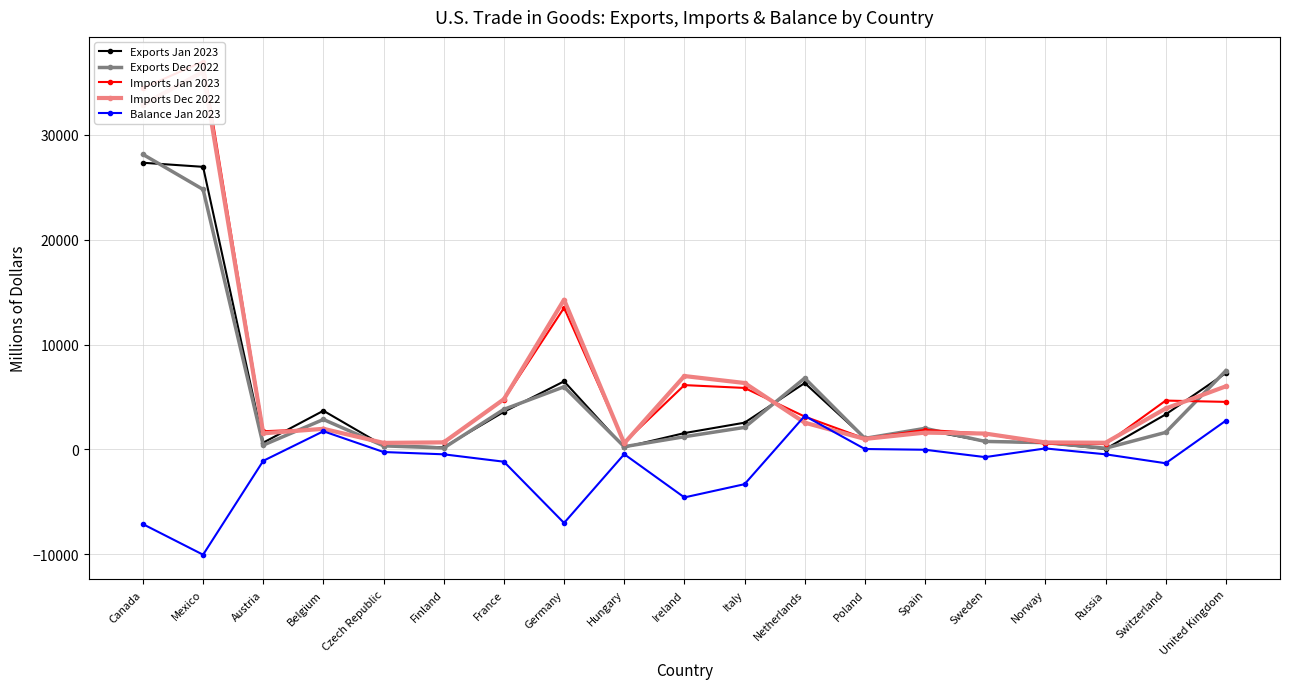

True or false: Exports Dec 2022 and Balance Jan 2023 intersect in this chart.

False